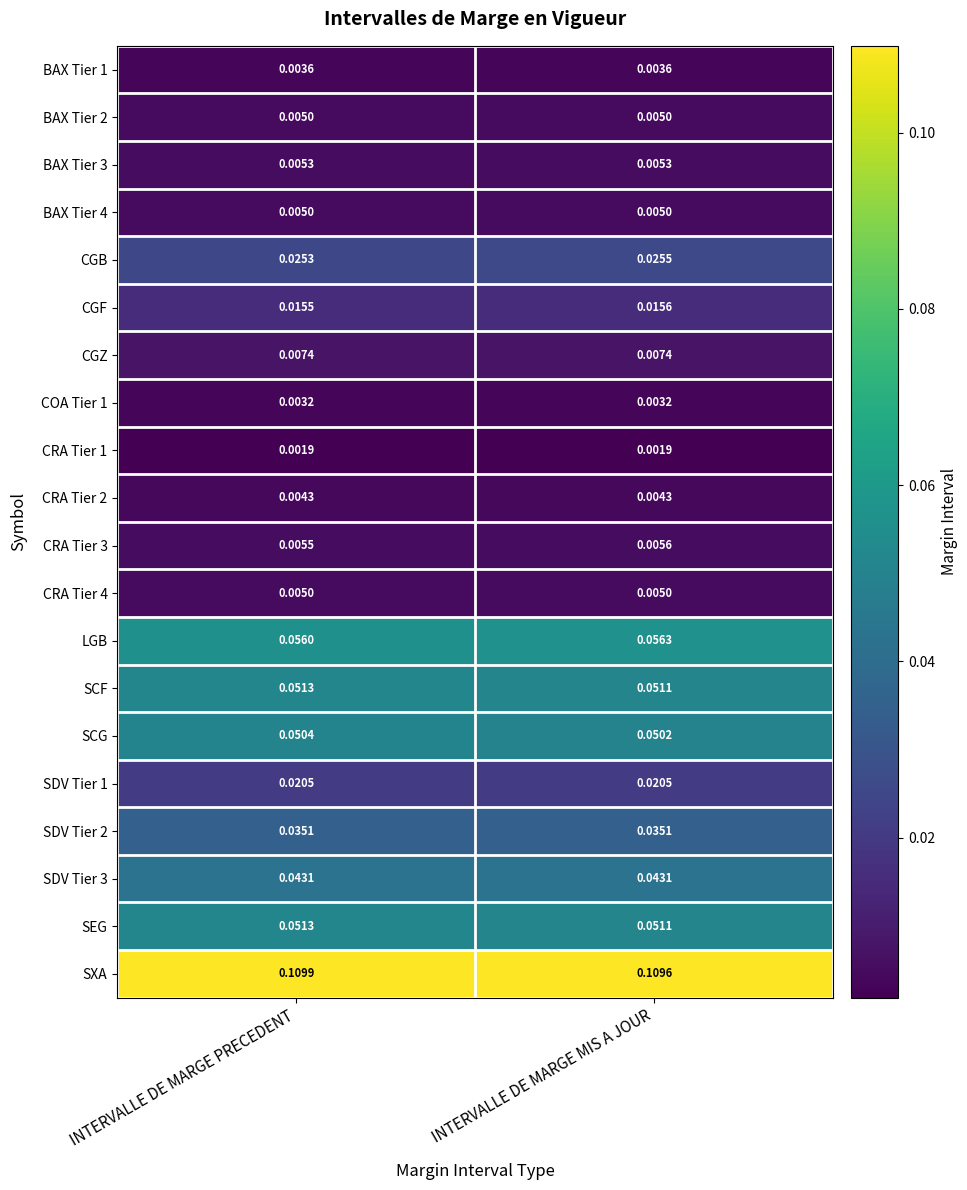

How many data points does each series have?

2